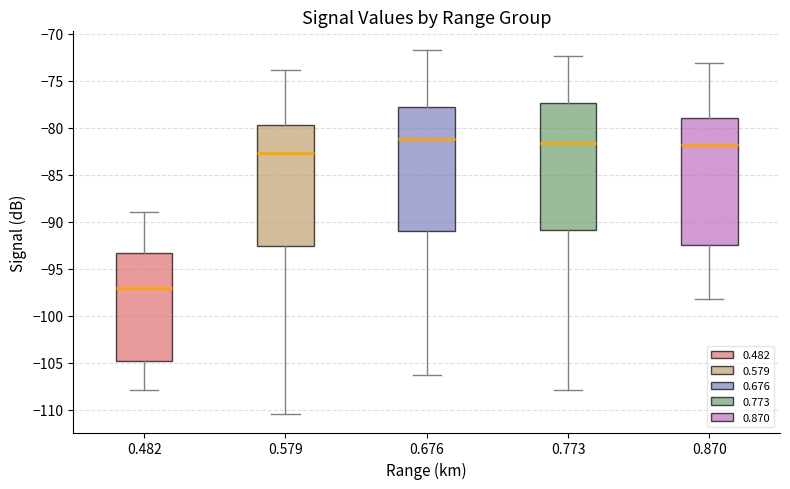

Reading left to right, read every box against the y-axis: the position of its median line, the range the box covers, and the ends of its whiskers. The values are not printed on the chart, so give them approximately, as read against the axis.

0.482: median -97.0, box -105.0 to -93.5, whiskers -108.0 to -89.0
0.579: median -82.5, box -92.5 to -80.0, whiskers -110.5 to -74.0
0.676: median -81.0, box -91.0 to -78.0, whiskers -106.5 to -71.5
0.773: median -81.5, box -91.0 to -77.5, whiskers -108.0 to -72.5
0.870: median -82.0, box -92.5 to -79.0, whiskers -98.0 to -73.0